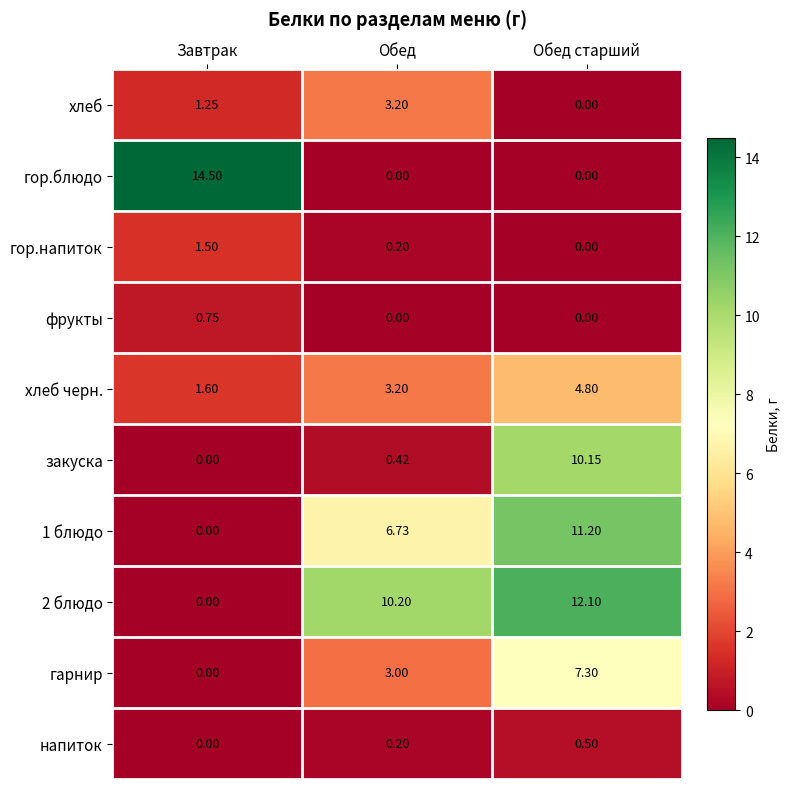

At which category does the chart reach its peak across all series?

Завтрак